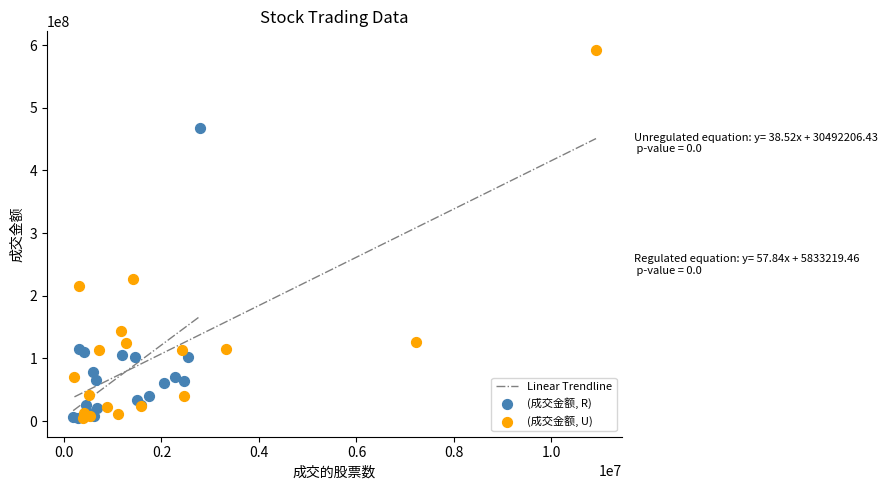

Which series has the largest Y range (max minus min)?

(成交金额, U)